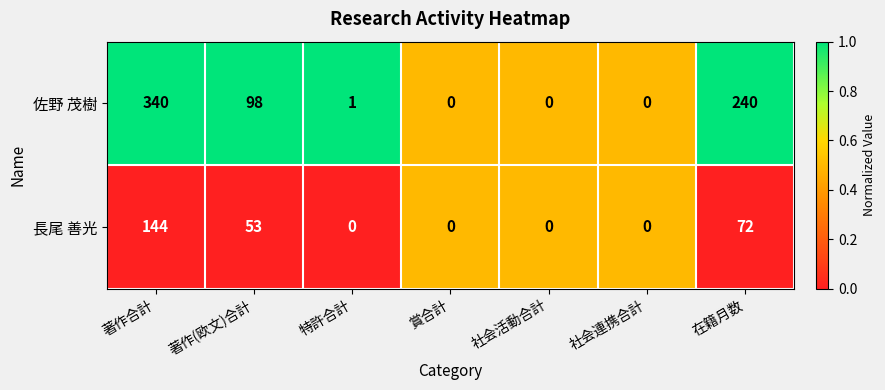

List the series in order of their peak value, lowest first.

長尾 善光, 佐野 茂樹